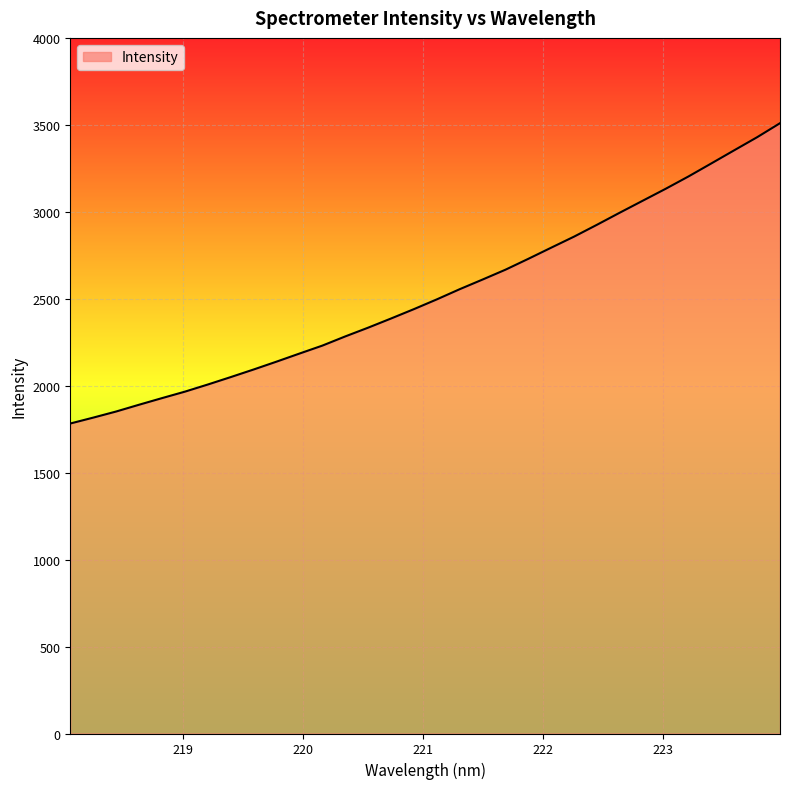

What is the difference between the maximum and minimum values?

1726.9